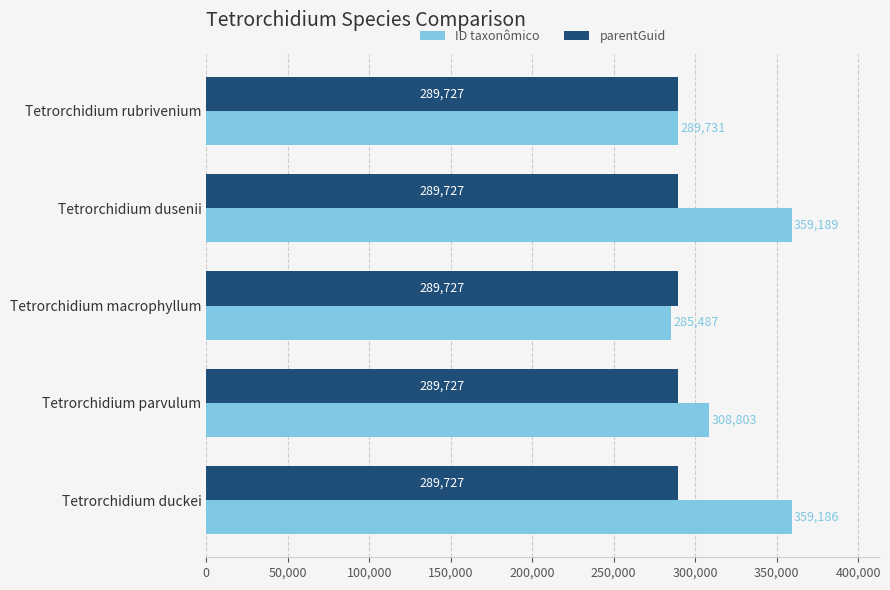

At which label is ID taxonômico closest to 322338?

Tetrorchidium parvulum